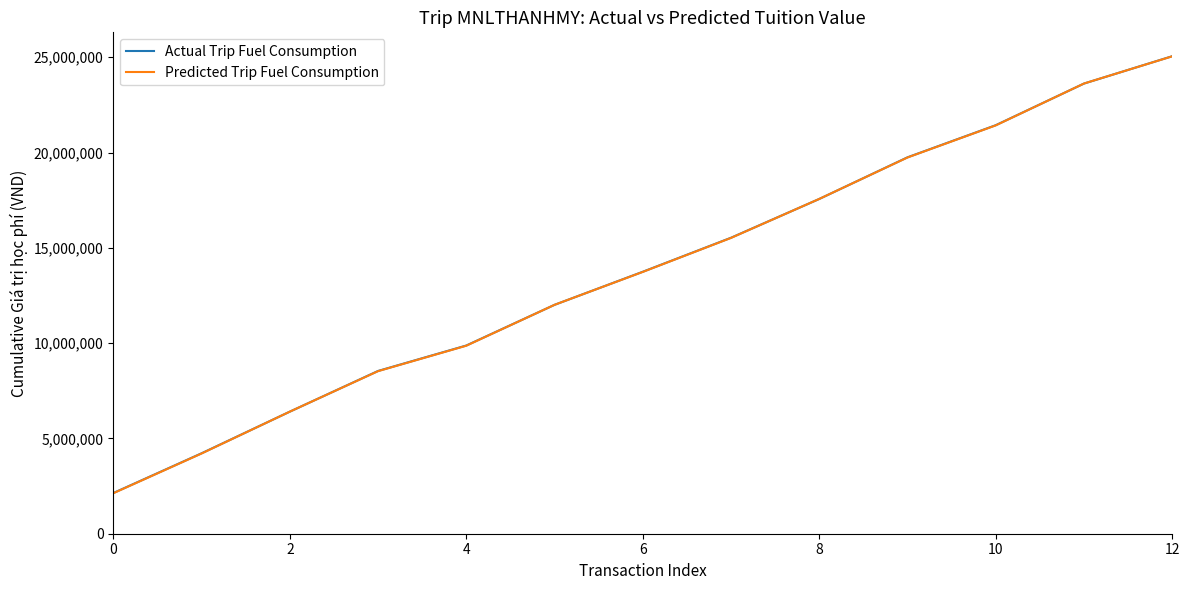

Which series ends up on top after the final intersection of Predicted Trip Fuel Consumption and Actual Trip Fuel Consumption?

Actual Trip Fuel Consumption